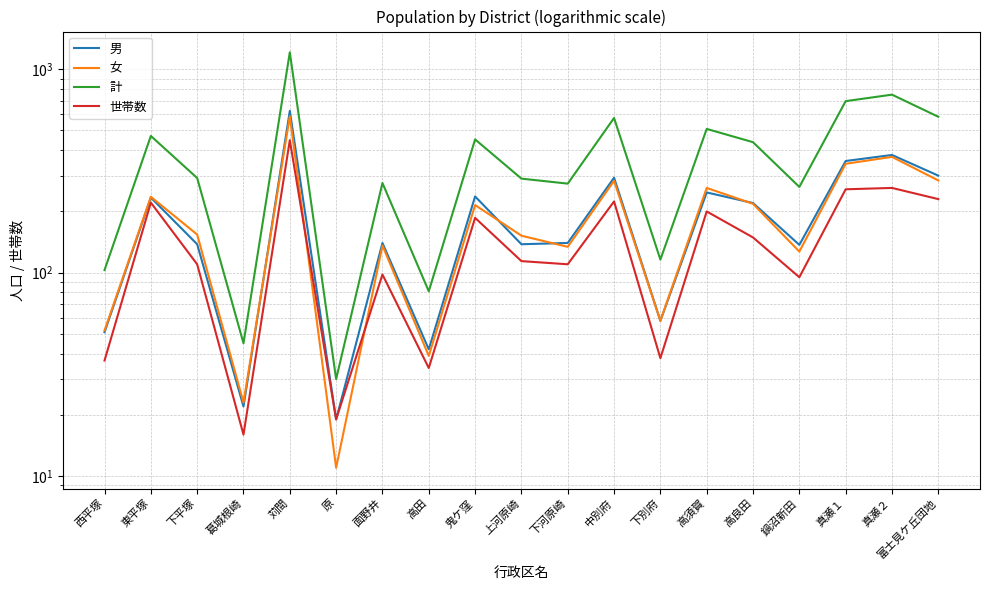

The 男 series shows 237 at 鬼ケ窪. True or false?

True